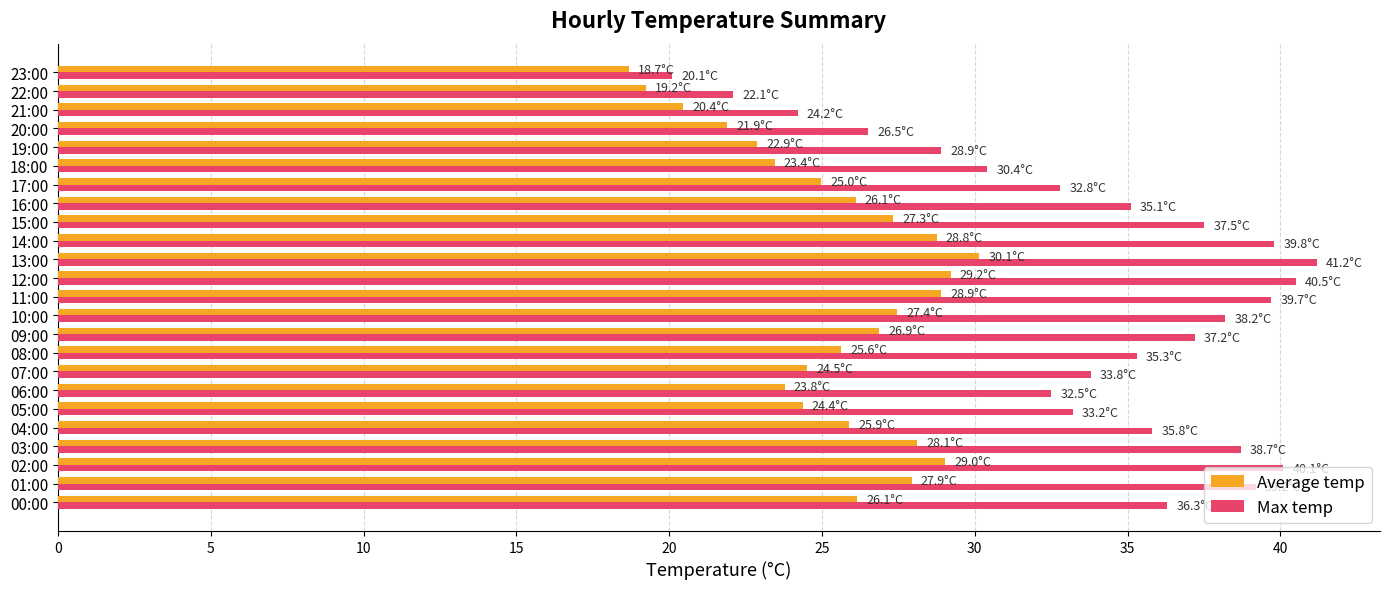

What is the difference between the maximum and second lowest values in the Max temp series?

19.1